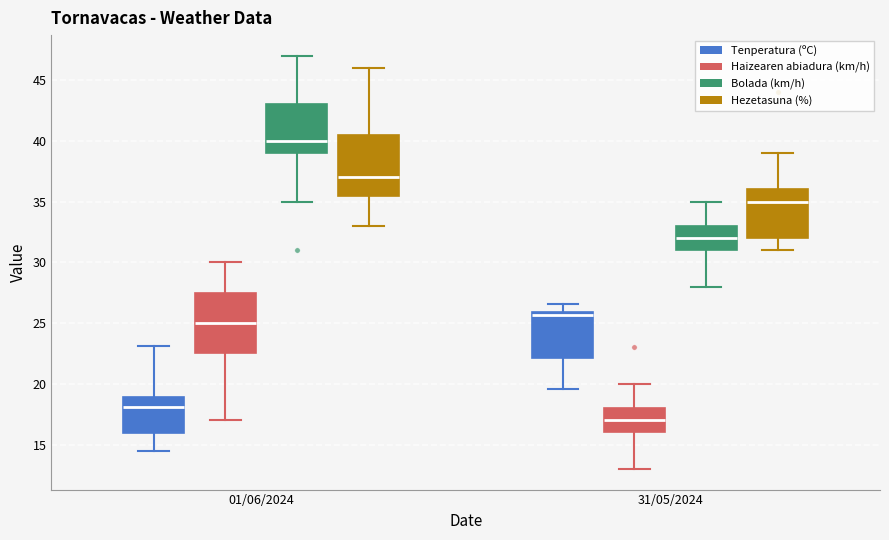

Where is the upper edge of the box for 31/05/2024 (Hezetasuna (%)) on the y-axis? The values are not printed on the chart, so give them approximately, as read against the axis.

36.0